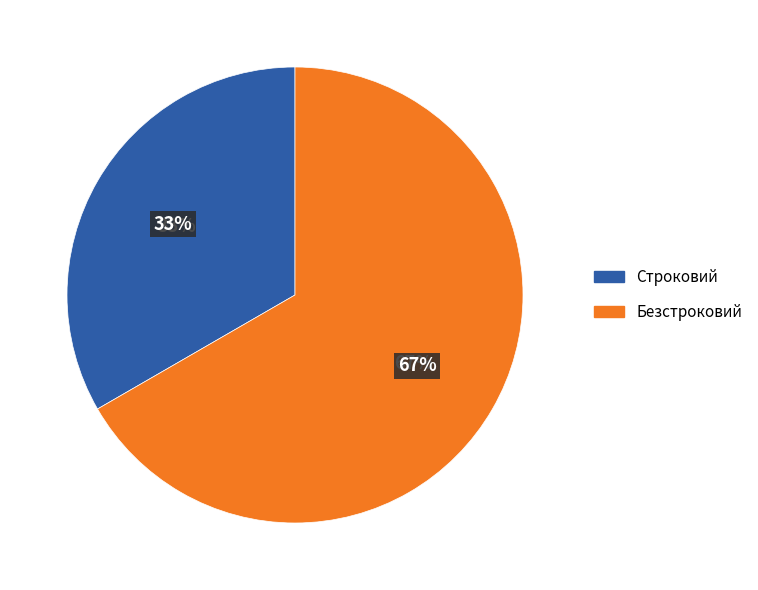

To the nearest percent, what is the average slice percentage?

50%